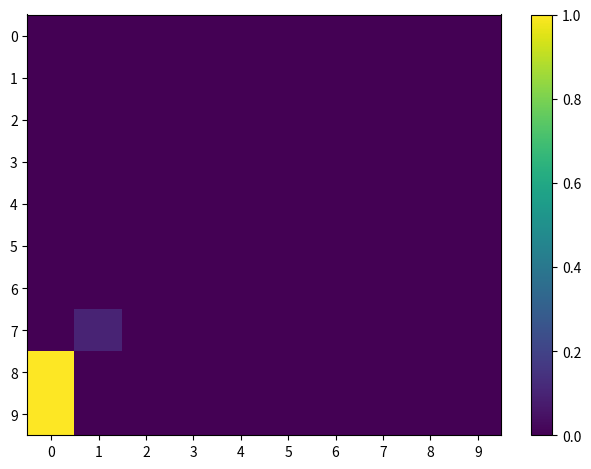

Rank the series by their maximum value, from highest to lowest.

8, 9, 7, 0, 1, 2, 3, 4, 5, 6